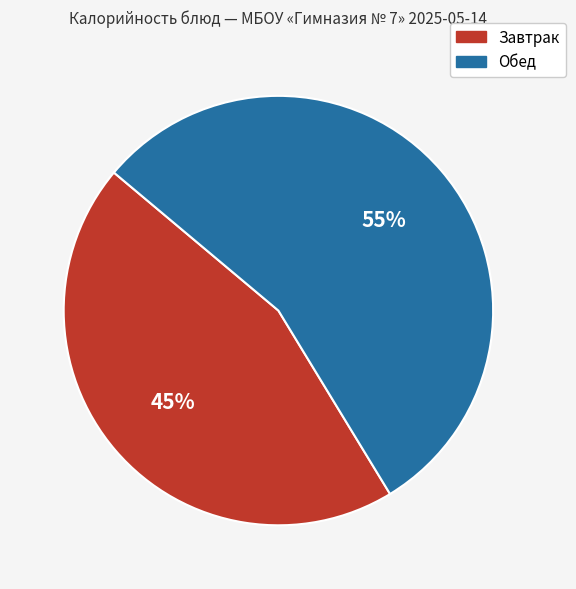

Count the number of slices in the pie.

2